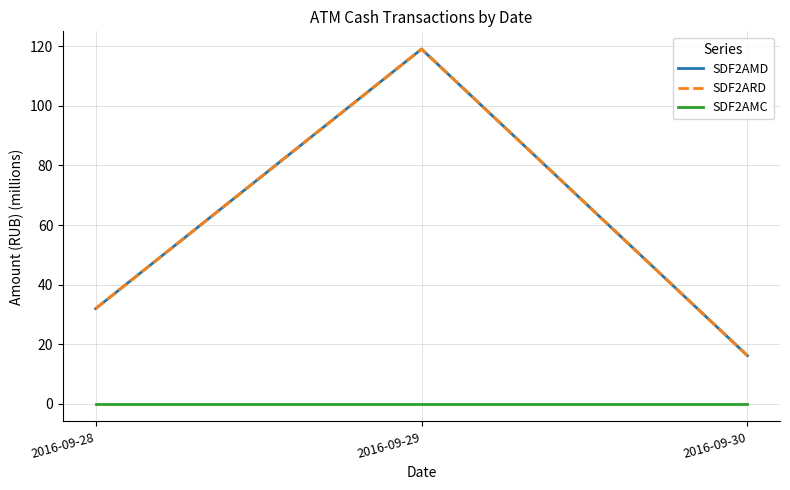

What is the difference between the highest and lowest values at 2016-09-30?

16.1